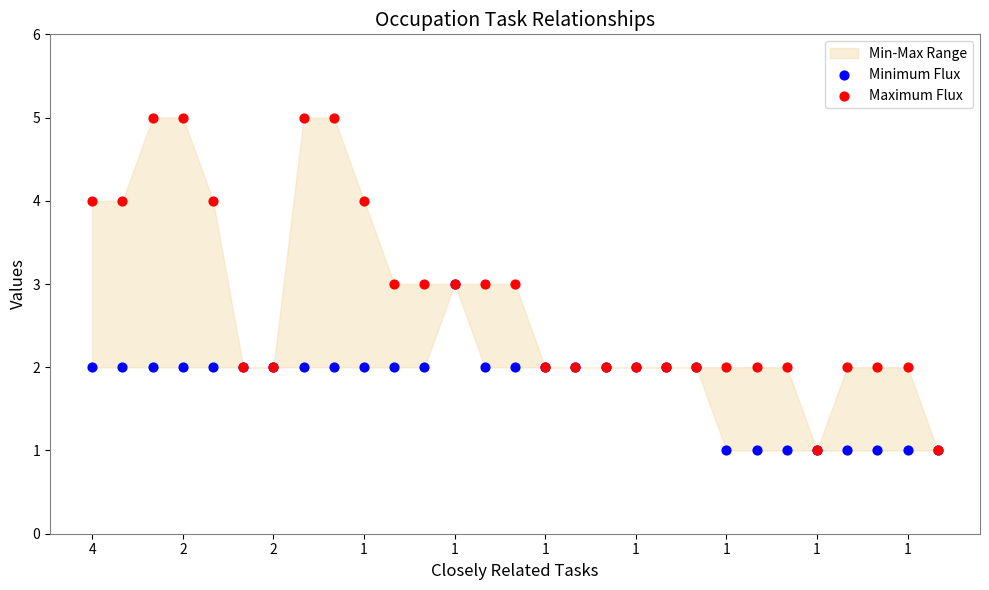

Which series contains the lowest Y value?

Minimum Flux